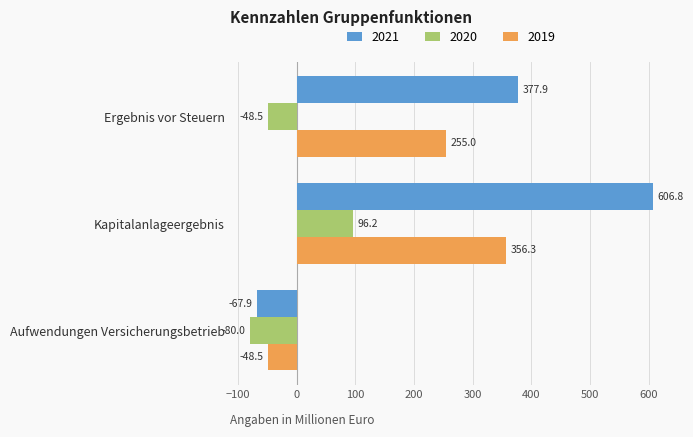

What is the difference between the maximum and minimum values in the 2019 series?

404.8